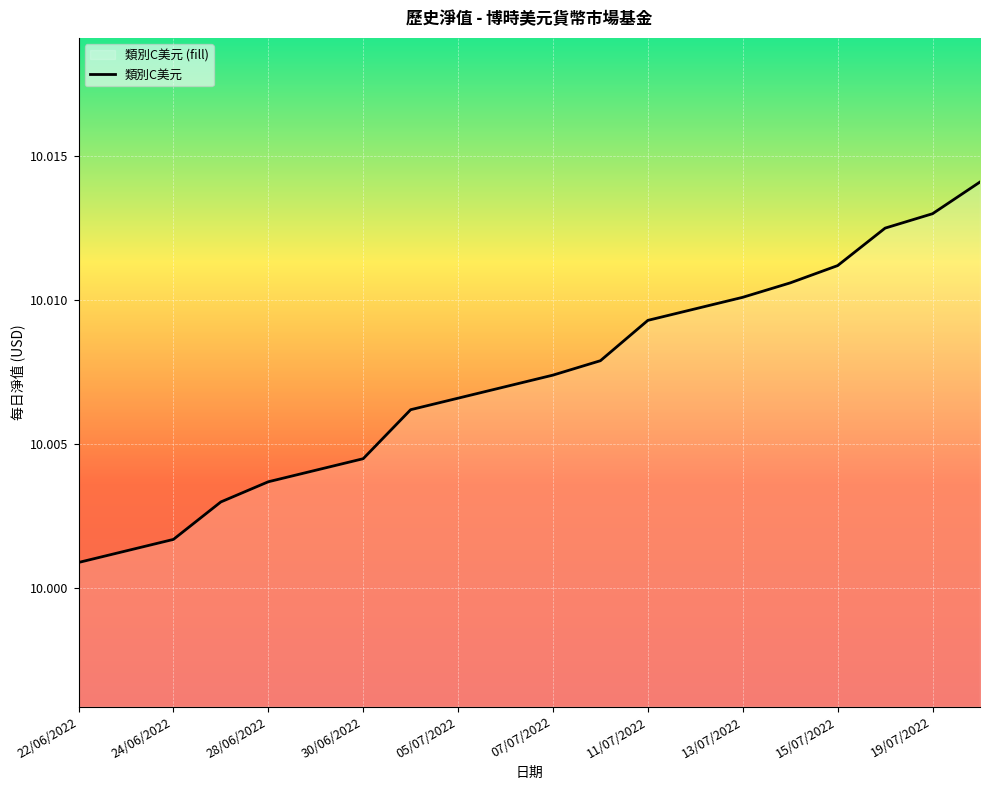

At which label is the value closest to 10?

22/06/2022